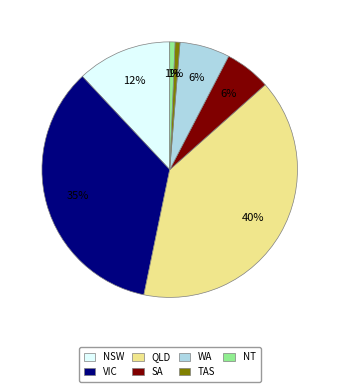

How many segments does this pie chart have?

7